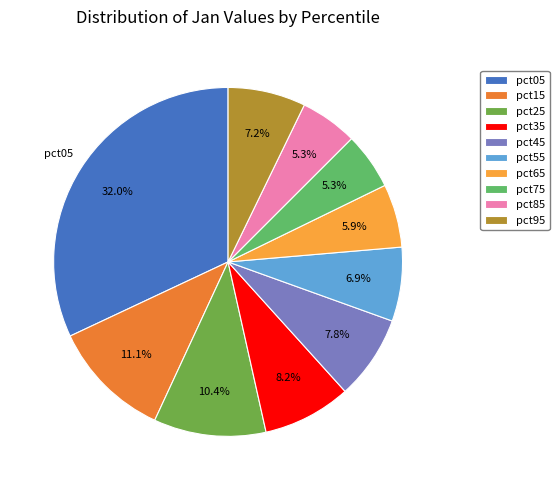

To the nearest percent, what is the combined percentage of pct65 and pct95?

13%